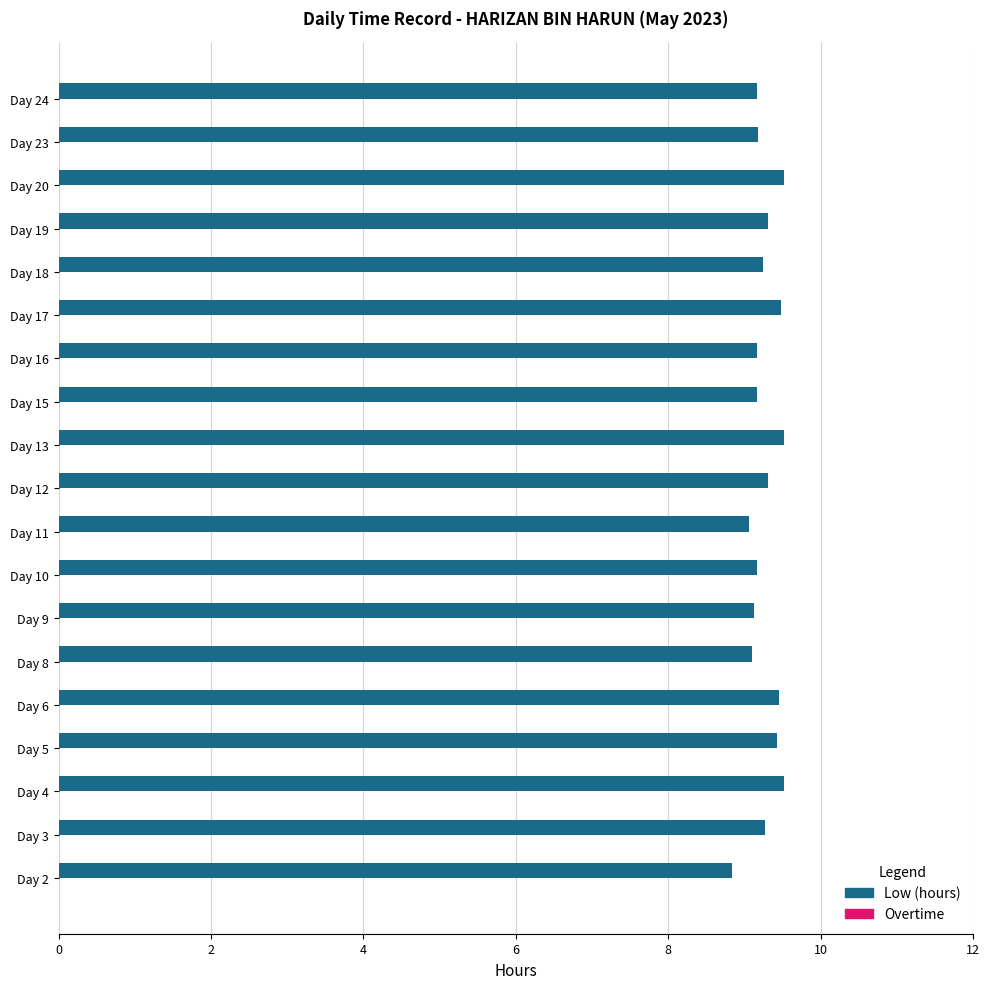

What is the sum of the values at Day 15 and Day 4?

18.7